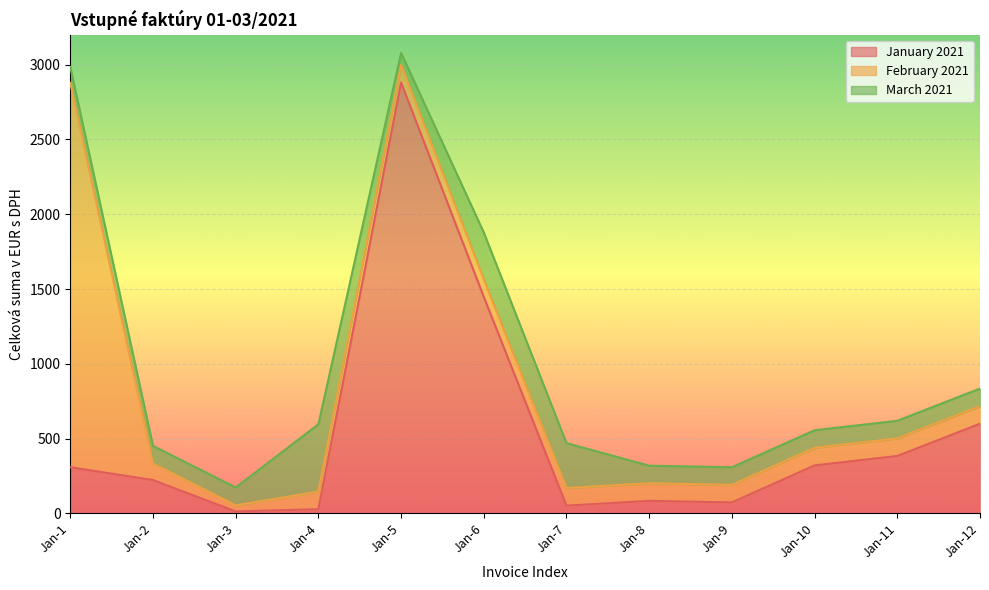

Is the value of January 2021 at Jan-3 greater than the value of February 2021 at Jan-6?

No